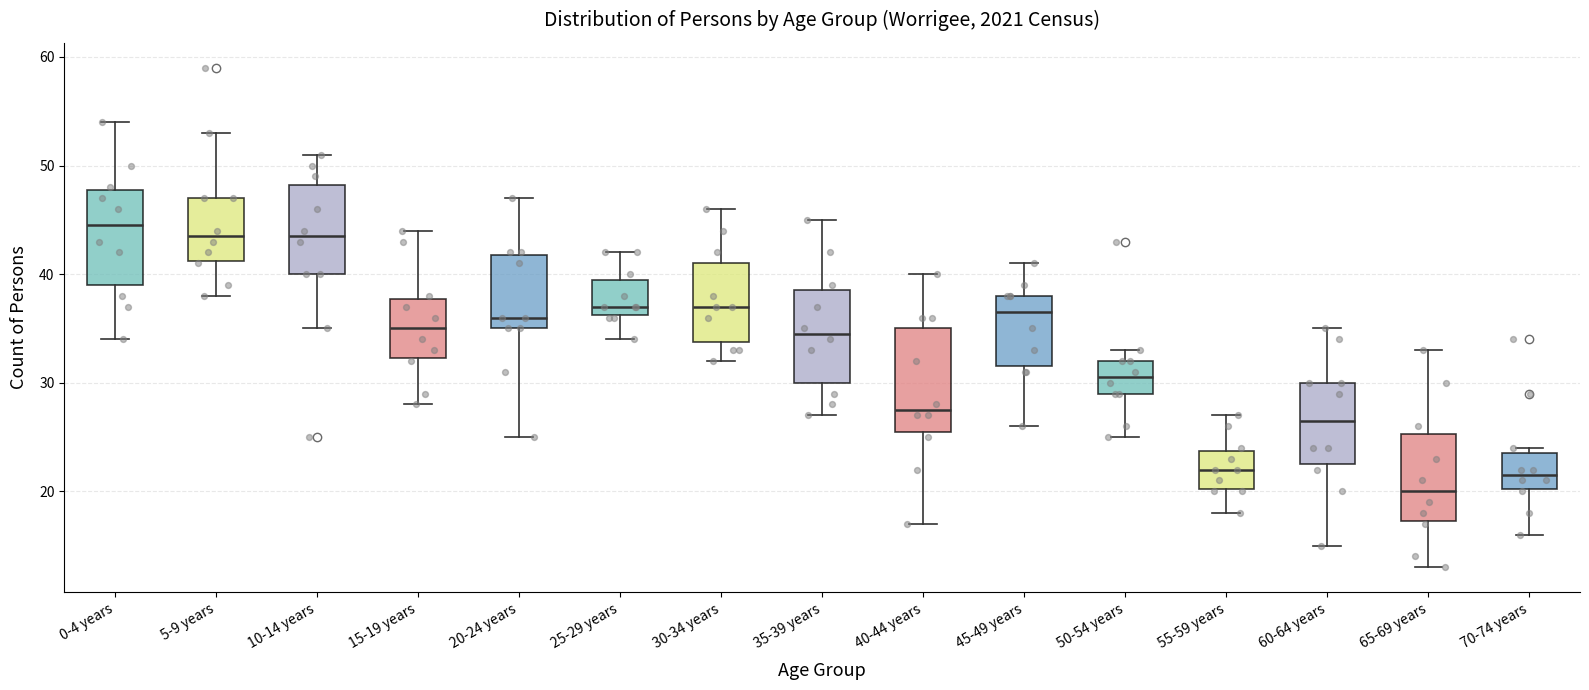

Where does the upper whisker of the box for 0-4 years end on the y-axis? The values are not printed on the chart, so give them approximately, as read against the axis.

54